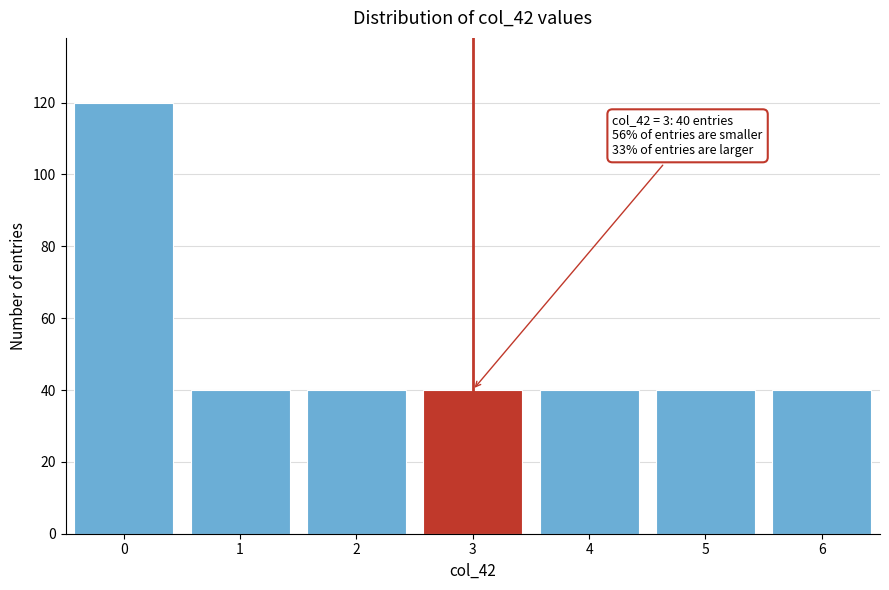

Reading left to right, list all the values displayed in this chart.

120	40	40	40	40	40	40